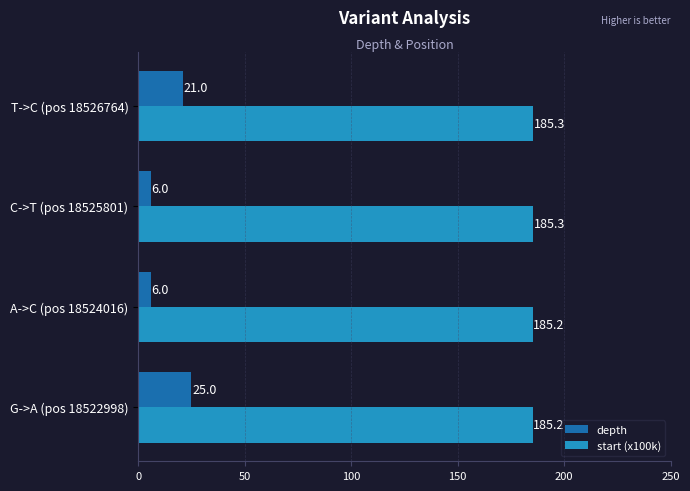

Between A->C (pos 18524016) and T->C (pos 18526764), which series saw the biggest shift?

depth